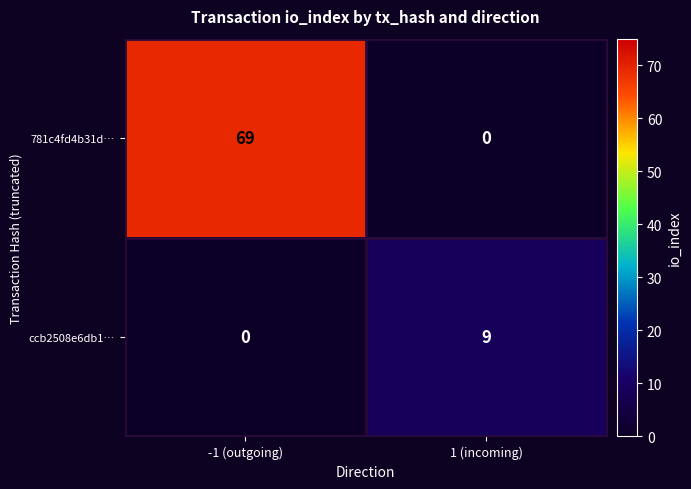

What is the difference between the maximum and minimum values in the ccb2508e6db1… series?

9